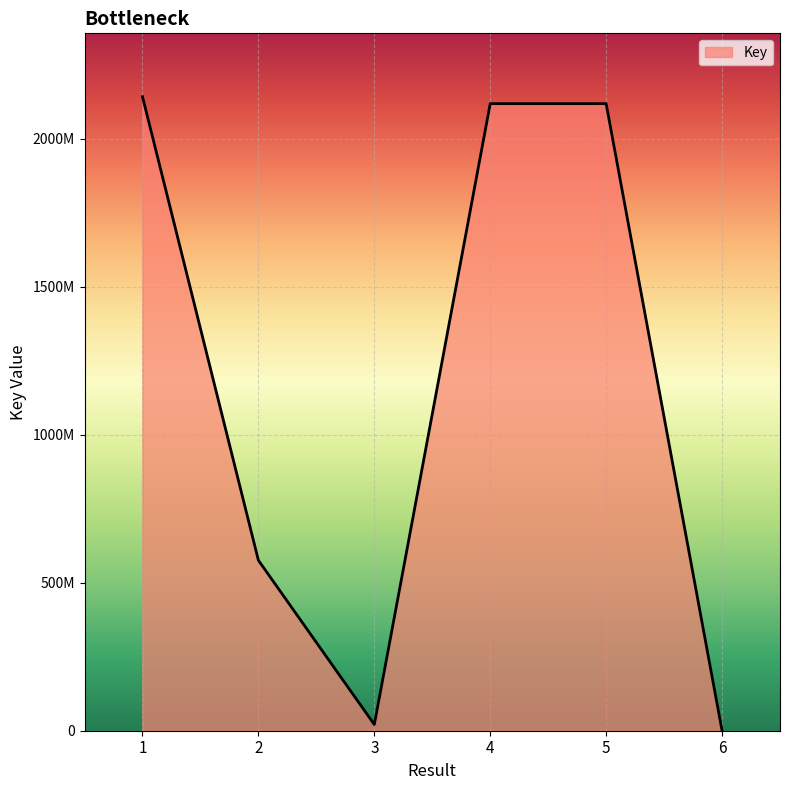

Is this an area chart (filled region under the line)?

Yes